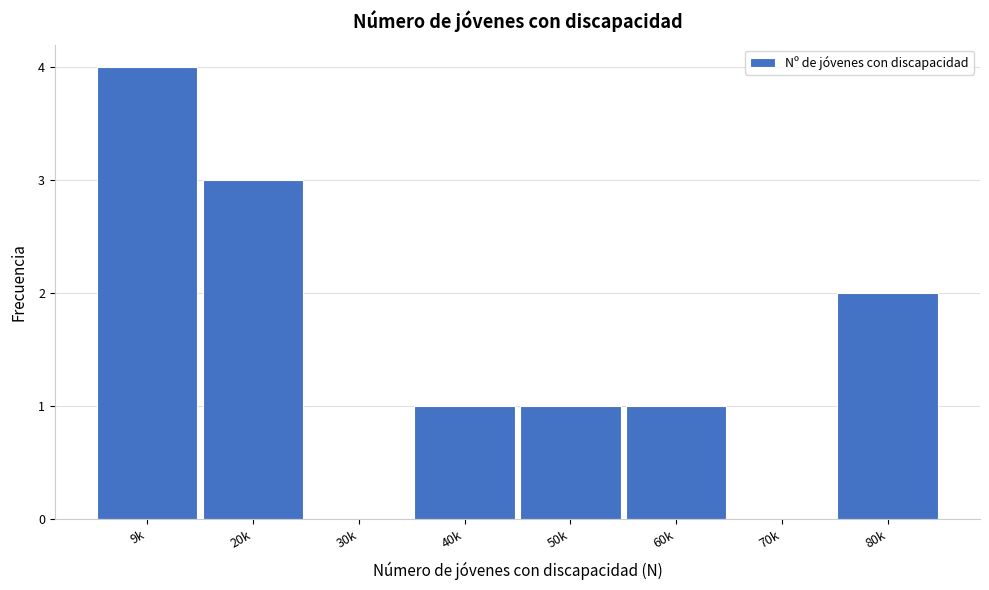

Reading left to right, list all the values displayed in this chart.

9k=4	20k=3	30k=0	40k=1	50k=1	60k=1	70k=0	80k=2